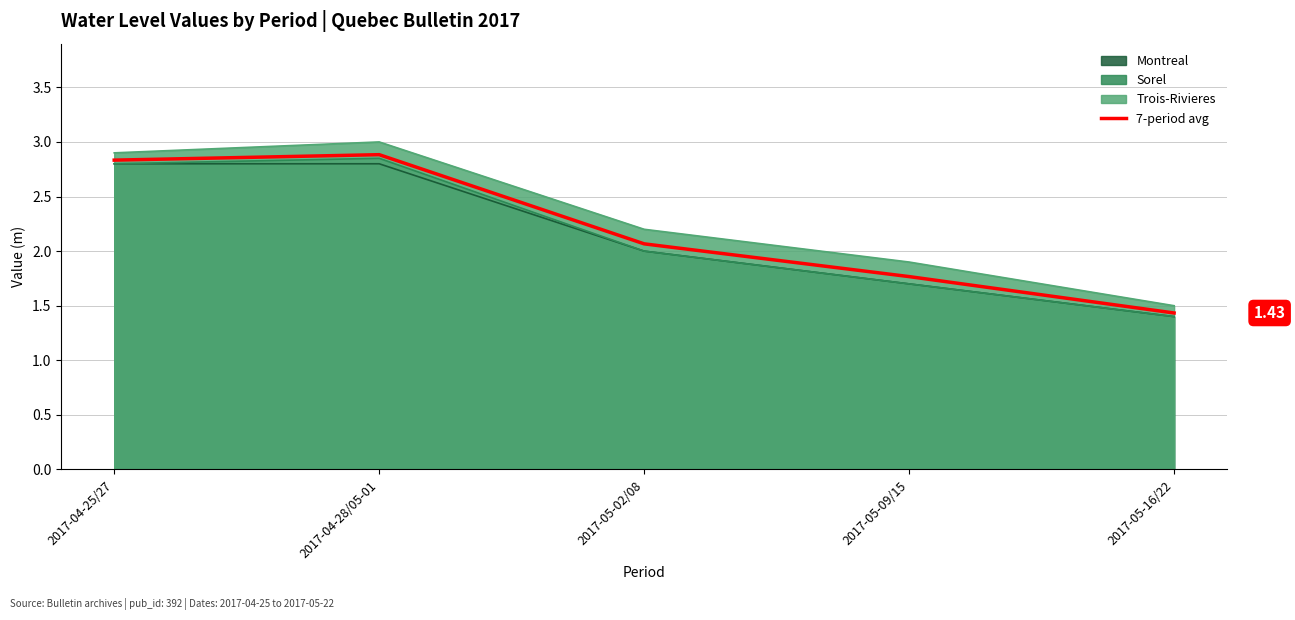

Does the chart display data point markers on the line(s)?

No